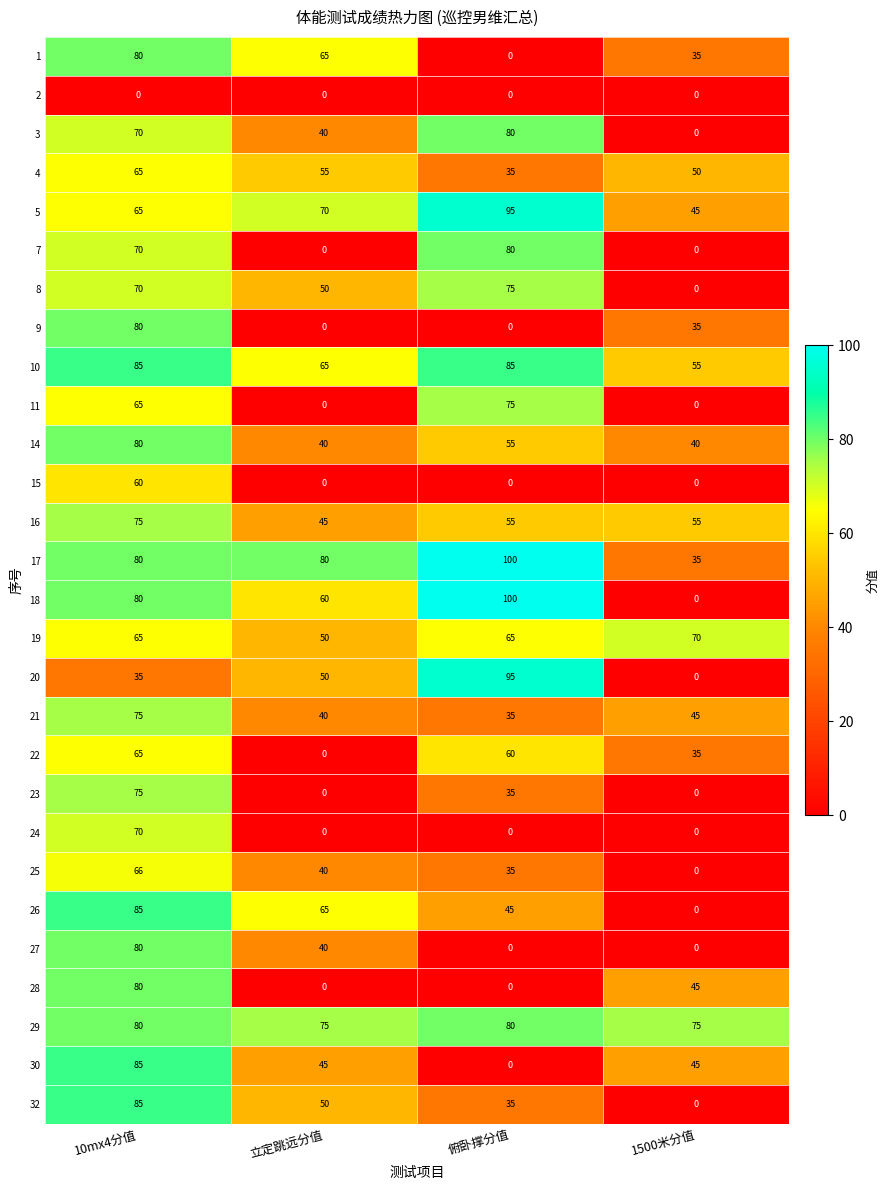

What is the difference between the maximum and minimum values in the 15 series?

60